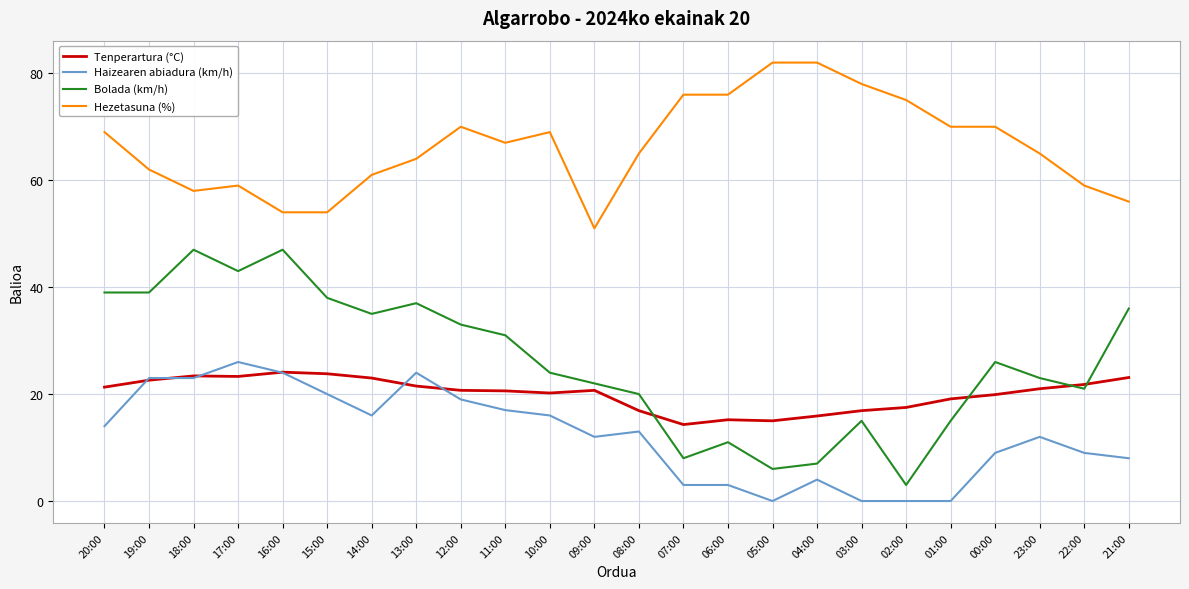

What is the greatest value displayed?

82.0